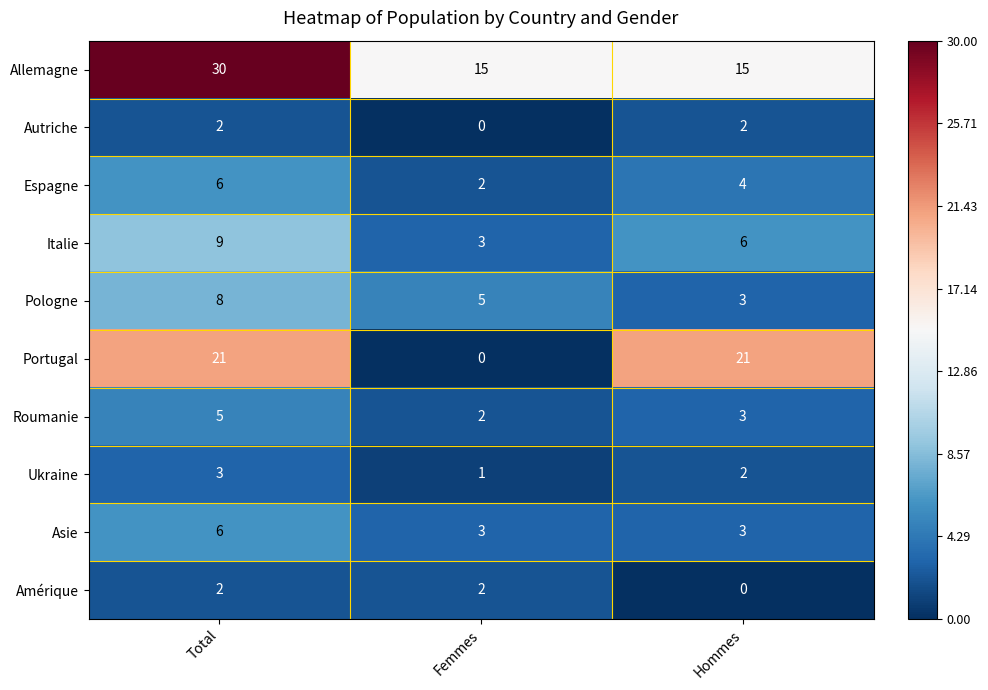

Reading left to right, what are all the values shown in this chart?

Allemagne: Total=30	Femmes=15	Hommes=15
Autriche: Total=2	Femmes=0	Hommes=2
Espagne: Total=6	Femmes=2	Hommes=4
Italie: Total=9	Femmes=3	Hommes=6
Pologne: Total=8	Femmes=5	Hommes=3
Portugal: Total=21	Femmes=0	Hommes=21
Roumanie: Total=5	Femmes=2	Hommes=3
Ukraine: Total=3	Femmes=1	Hommes=2
Asie: Total=6	Femmes=3	Hommes=3
Amérique: Total=2	Femmes=2	Hommes=0